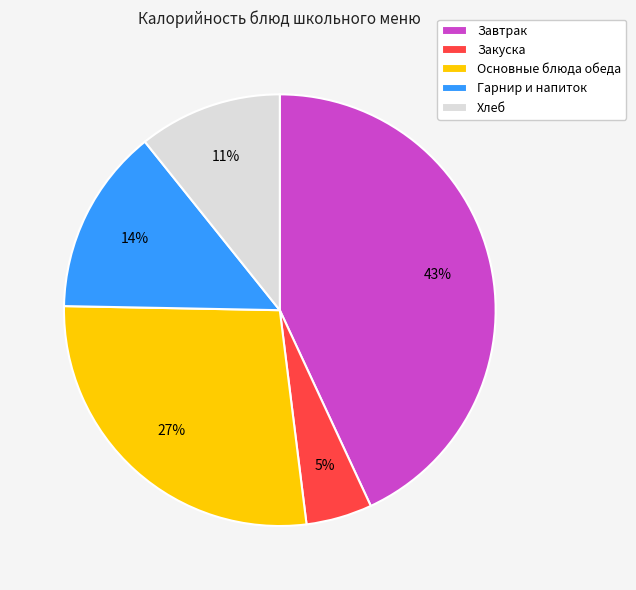

True or false: Гарнир и напиток accounts for 14% of the total.

True